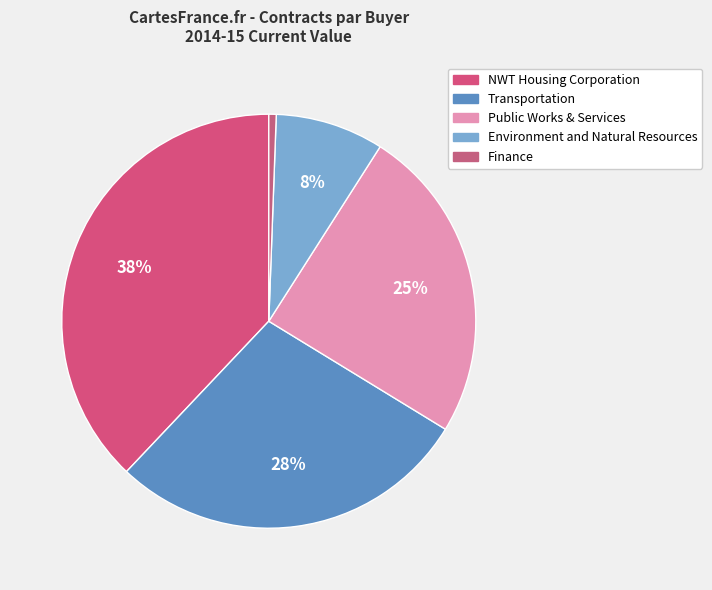

How many segments does this pie chart have?

5